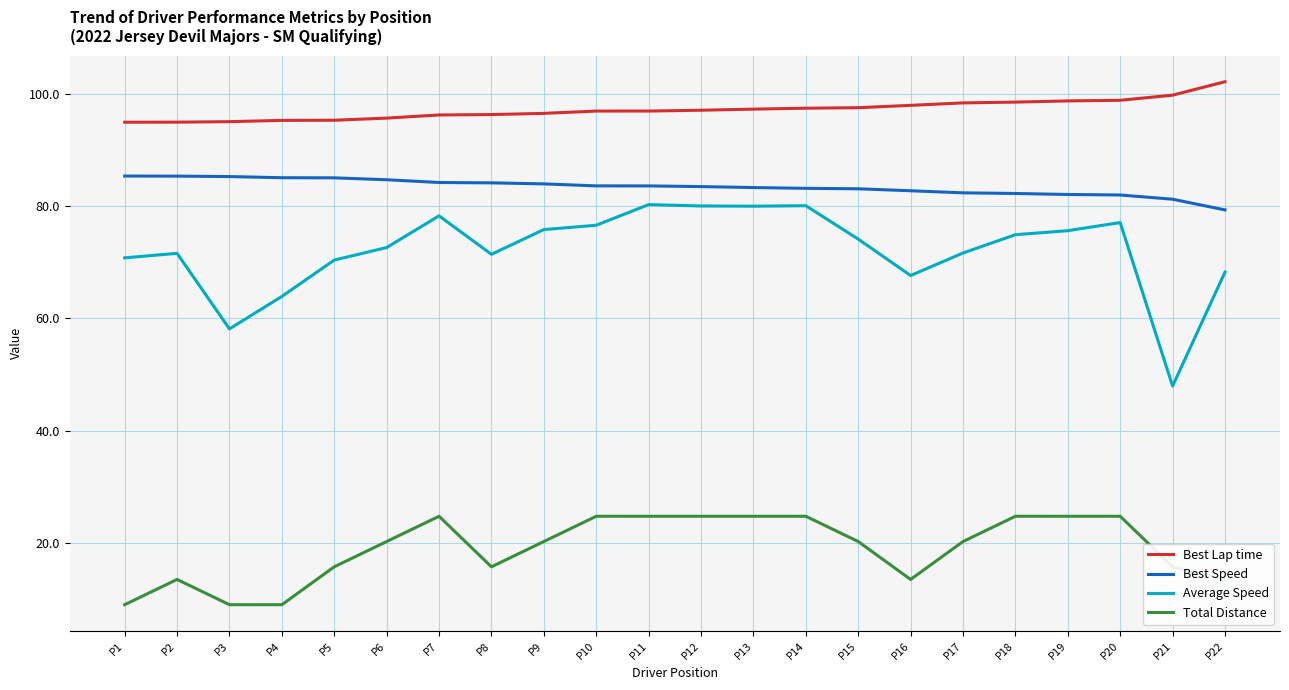

The value of Total Distance at P9 is 20.2. True or false?

True